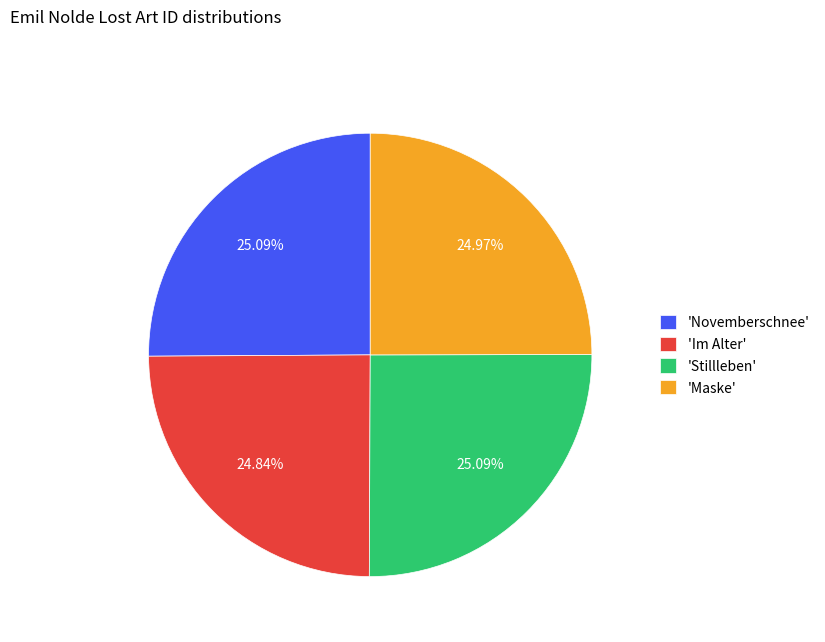

Is there a majority slice in this chart?

No